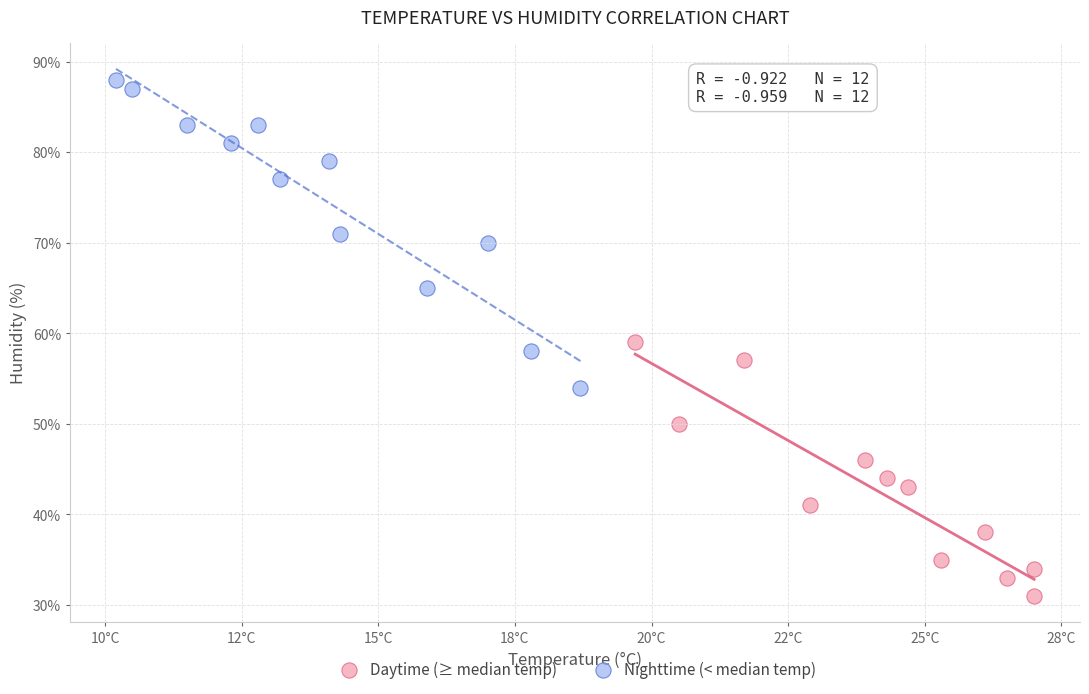

What are all the series names shown in the legend?

Daytime (≥ median temp), Nighttime (< median temp)